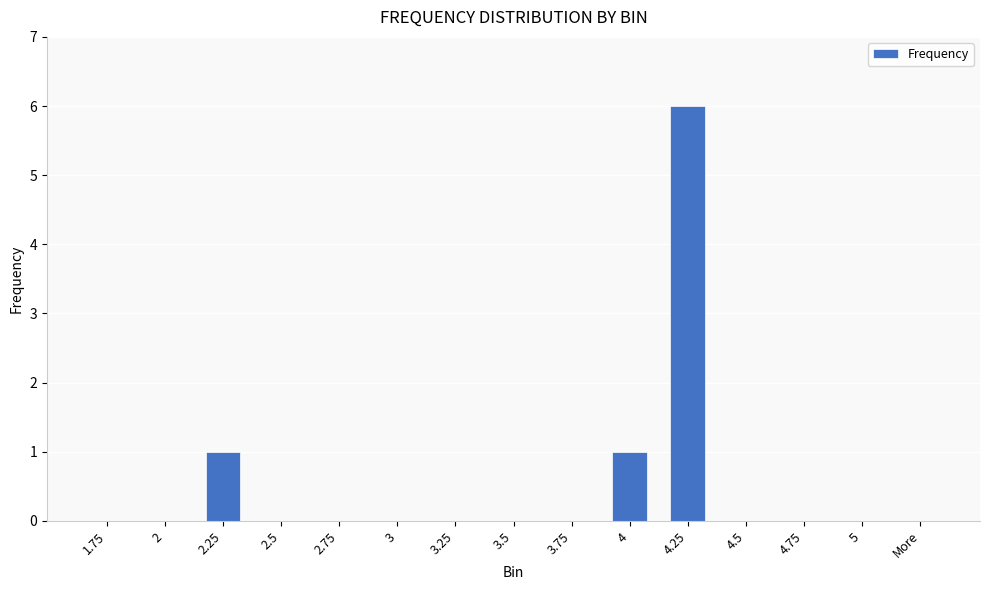

The value at 4.5 is 0. True or false?

True